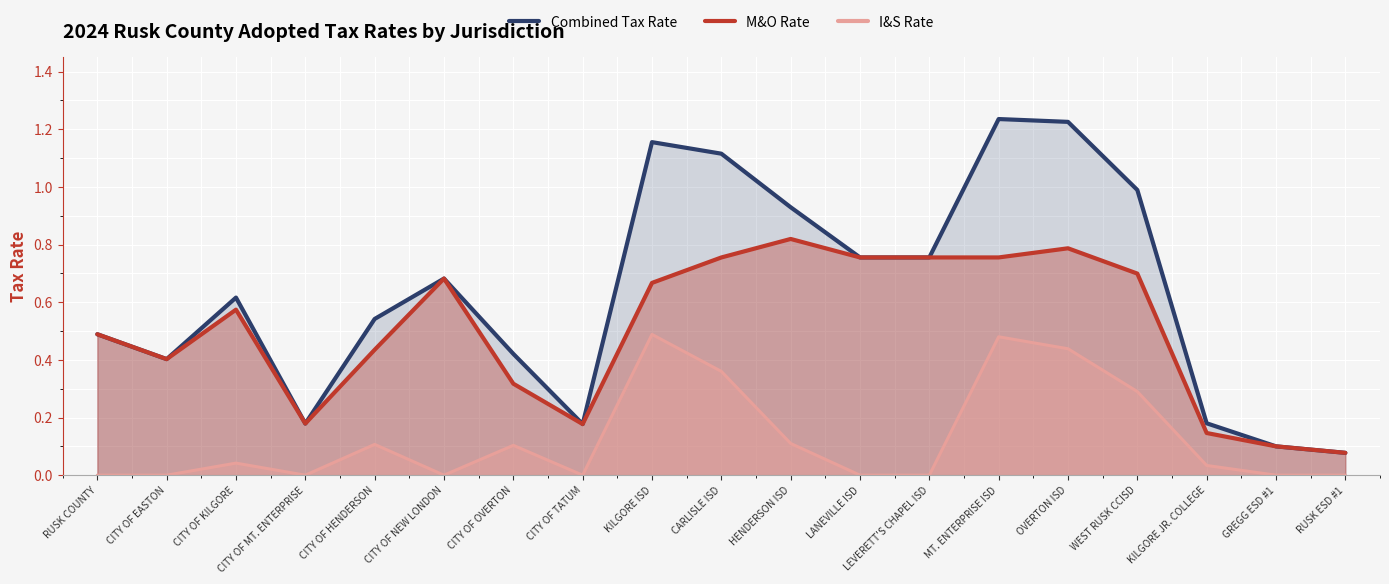

The M&O Rate series shows 0.5 at RUSK COUNTY. True or false?

True